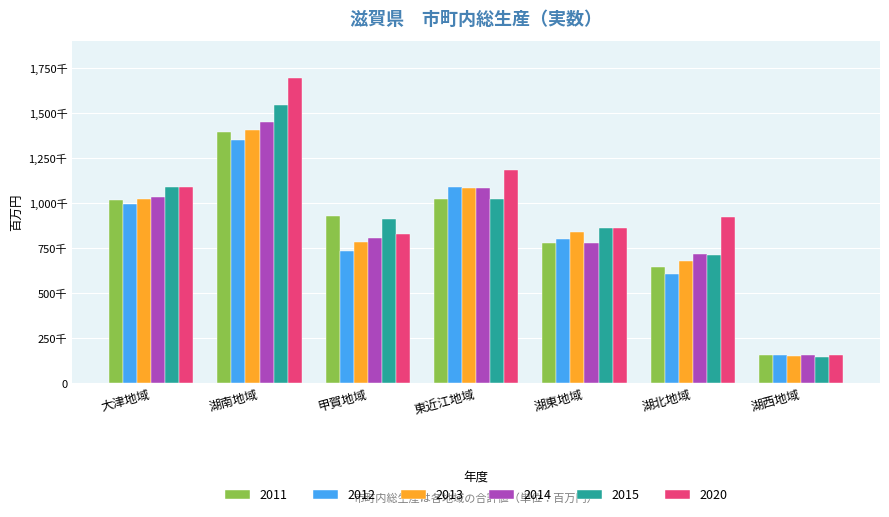

What is the approximate value of 2020 at 湖東地域, to the nearest 10?

861330